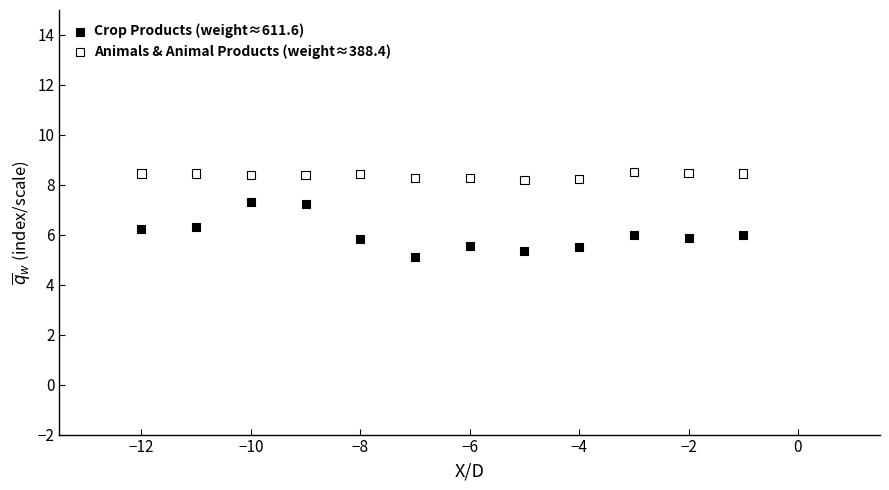

Across all data points, what is the range of Y values (max minus min)?

3.4